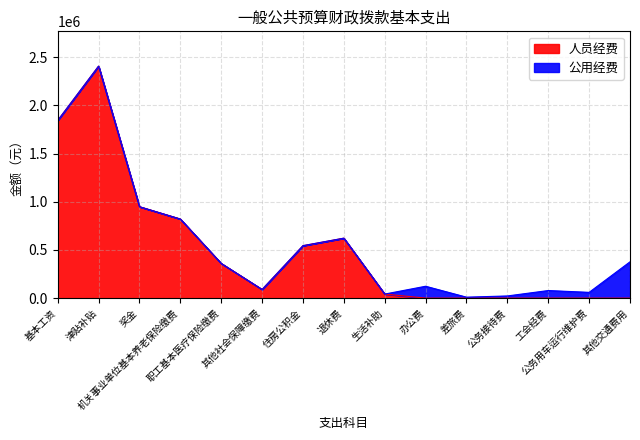

Reading left to right, list all the values displayed in this chart.

1844018.0	2408538.0	949354.0	821337.3	360317.5	89952.7	544634.0	622570.2	42184.8	0.0	0.0	0.0	0.0	0.0	0.0